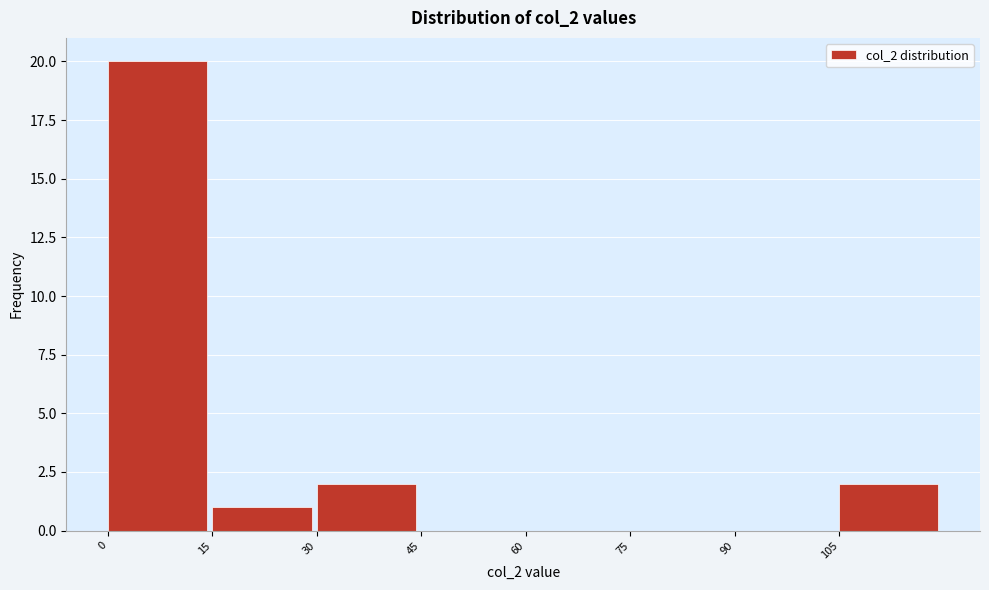

Reading left to right, transcribe this chart: for each bar, give the range it covers on the x-axis and its height. Neither the bar edges nor the heights are printed on the chart, so give them approximately, as read against the axes.

0 to 15: 20
15 to 30: 1
30 to 45: 2
45 to 60: 0
60 to 75: 0
75 to 90: 0
90 to 105: 0
105 to 120: 2